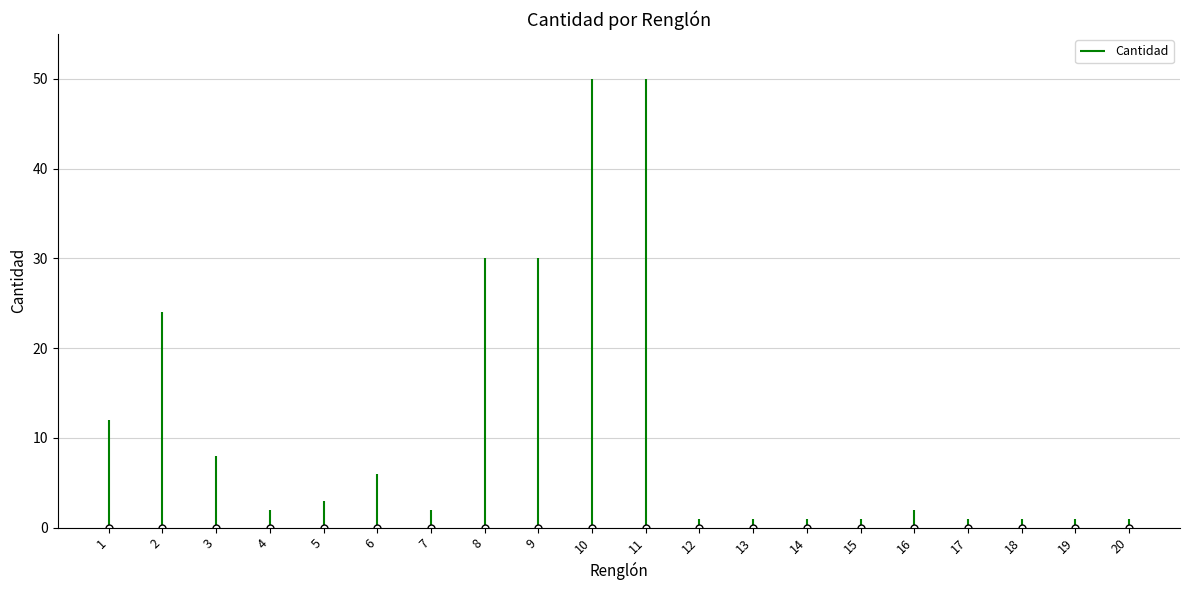

True or false: the data has more than 1 interior local peaks.

True